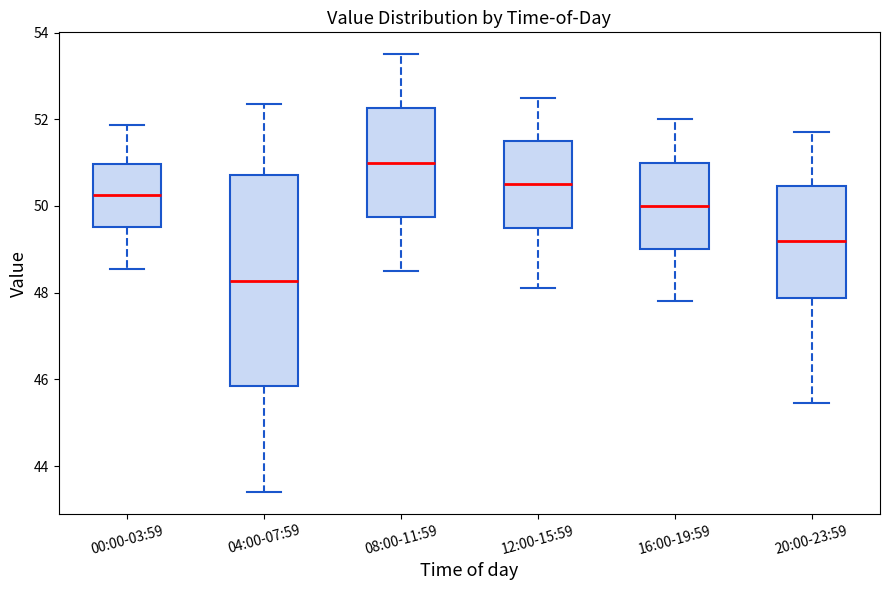

Which box is the tallest, from its lower edge to its upper edge?

04:00-07:59